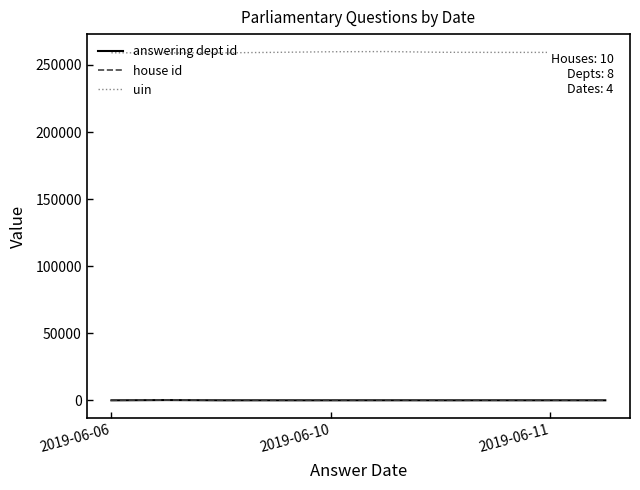

Which series has the largest total across all categories?

uin